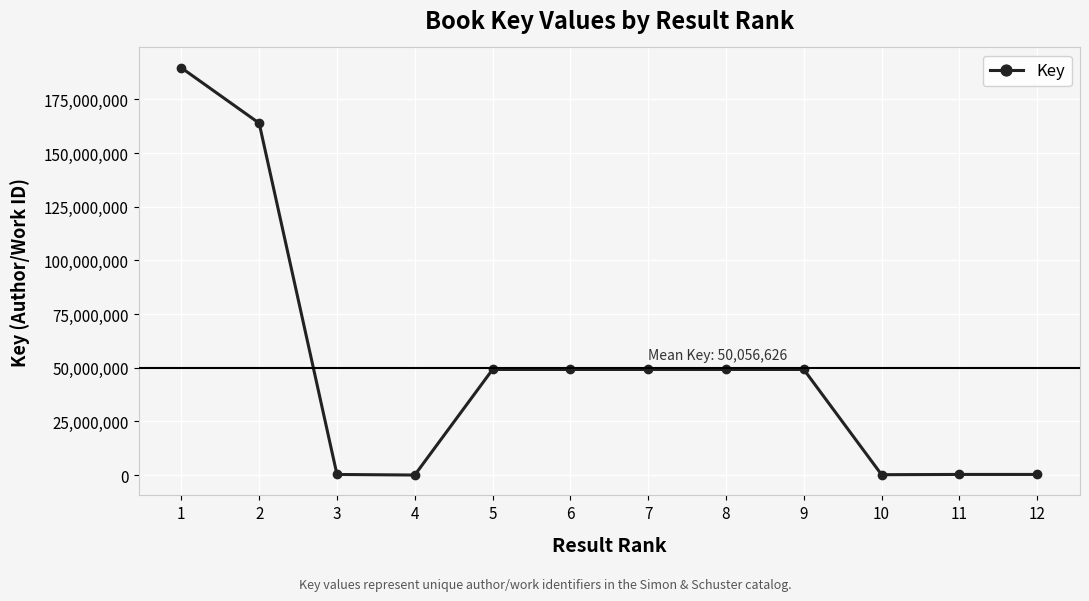

Approximately how many times larger is the value at 12 compared to 4?

34.5